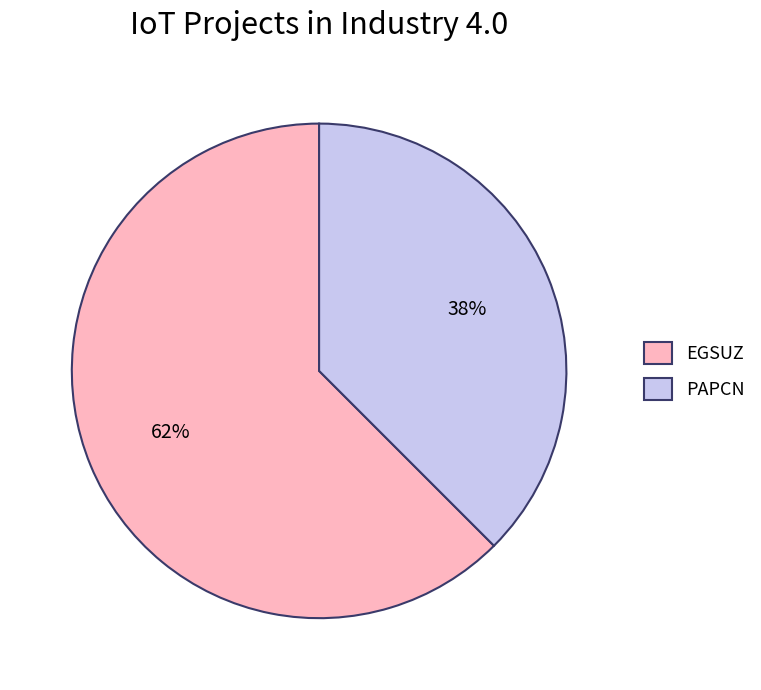

To the nearest percent, what portion does EGSUZ represent?

62%